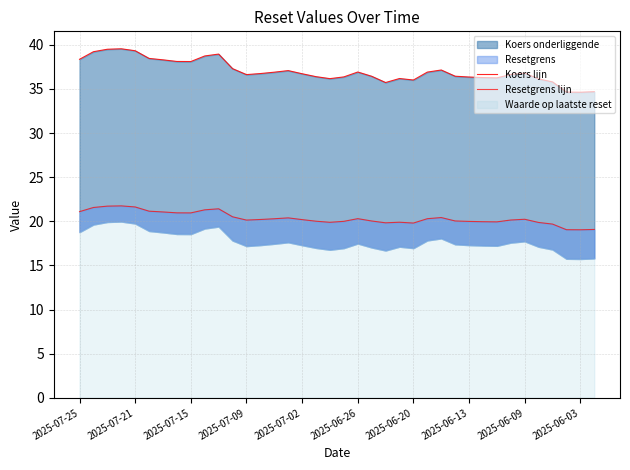

True or false: Resetgrens lijn has more than 1 points higher than both neighbors.

True